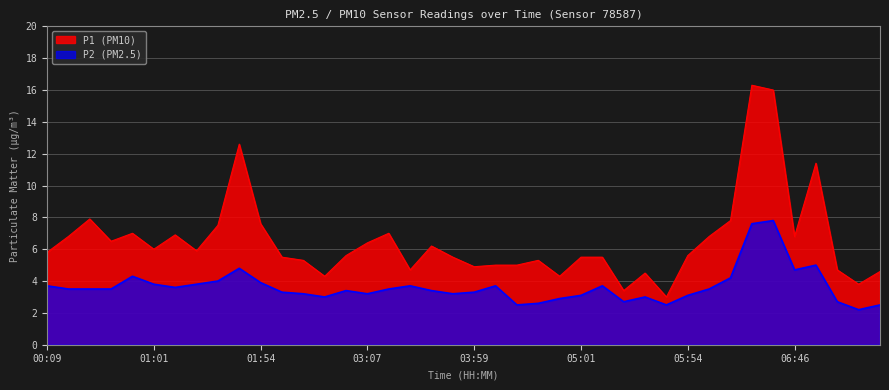

Which series has the largest total across all categories?

P1